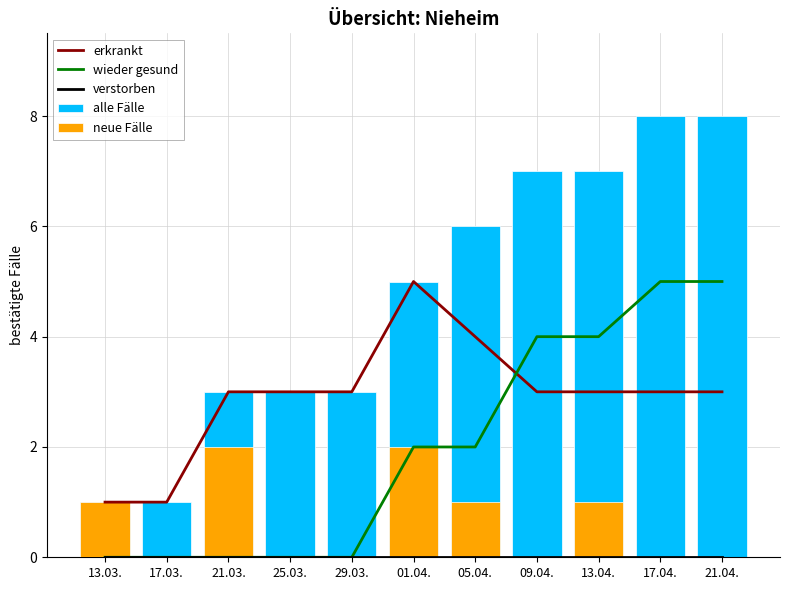

How many data points does each series have?

11